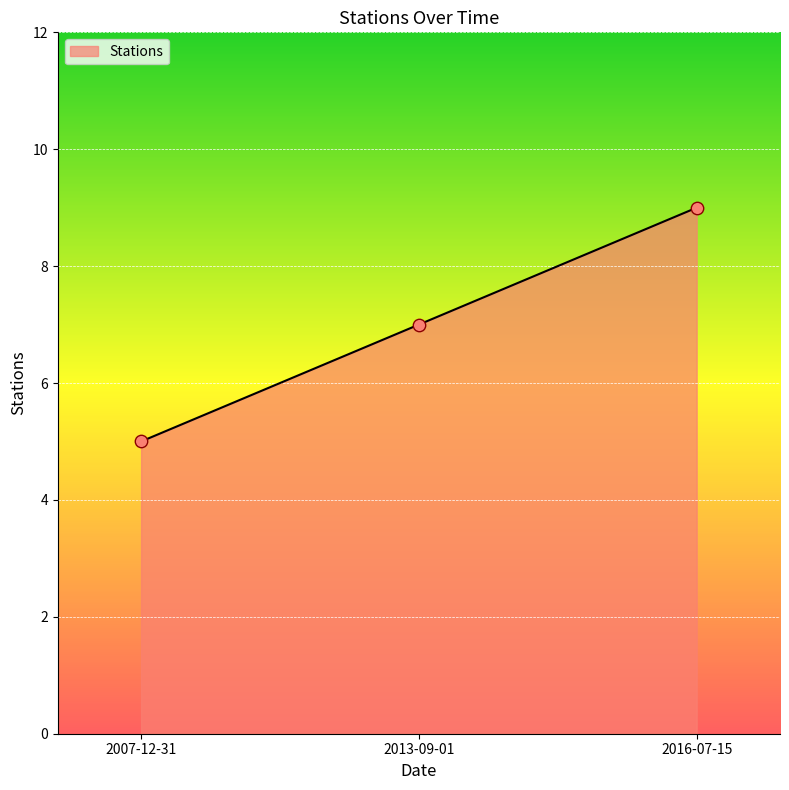

Between 2013-09-01 and 2007-12-31, which is larger?

2013-09-01